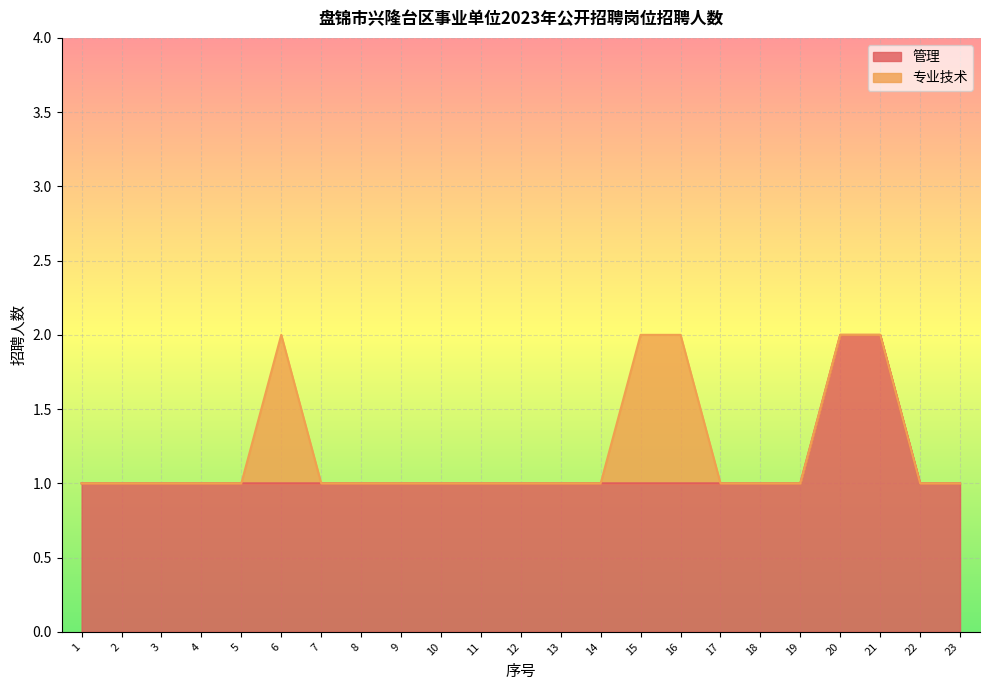

How many categories are shown in the chart?

23